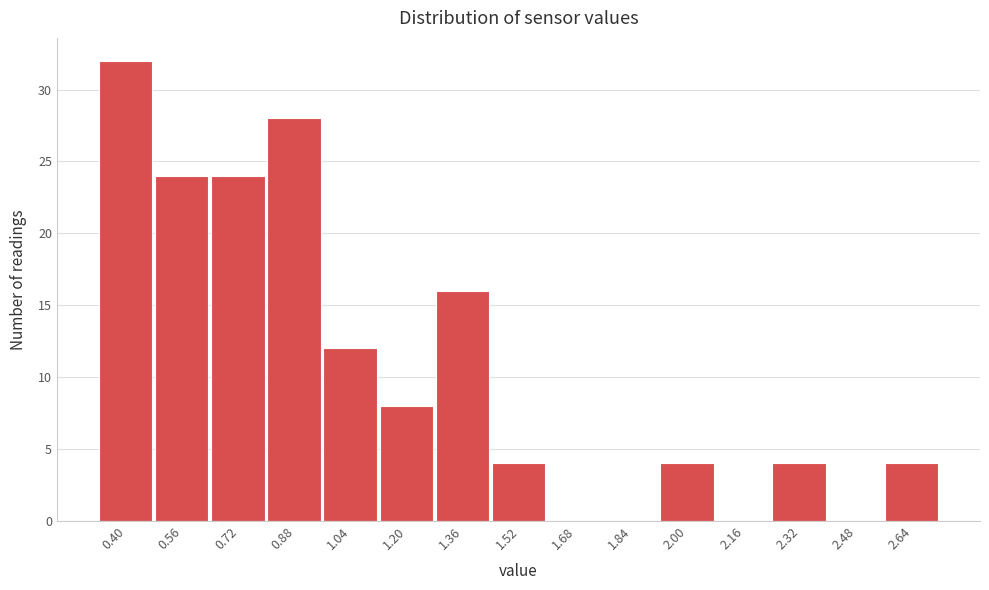

Reading right to left, transcribe all the data shown in this chart.

2.64=4	2.48=0	2.32=4	2.16=0	2.00=4	1.84=0	1.68=0	1.52=4	1.36=16	1.20=8	1.04=12	0.88=28	0.72=24	0.56=24	0.40=32